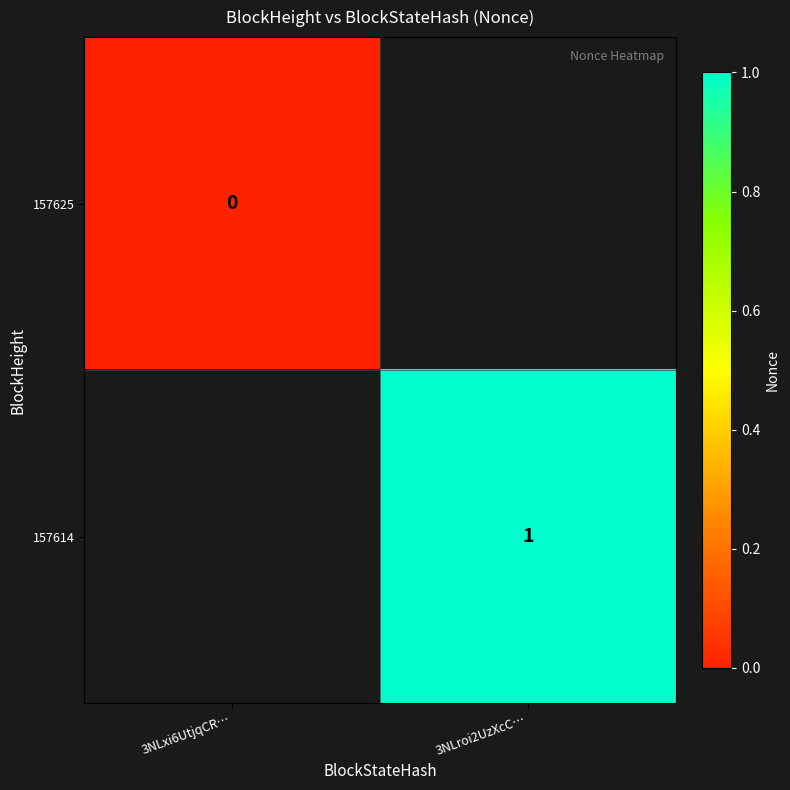

The value of 157614 at 3NLroi2UzXcC… is 1. True or false?

True